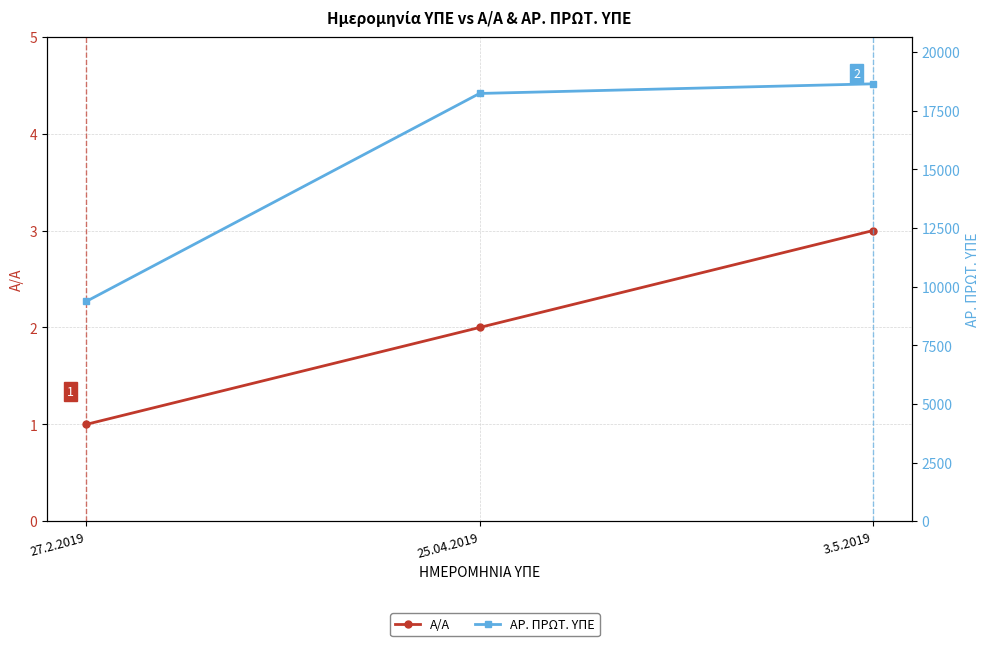

Count the number of categories in the chart.

3